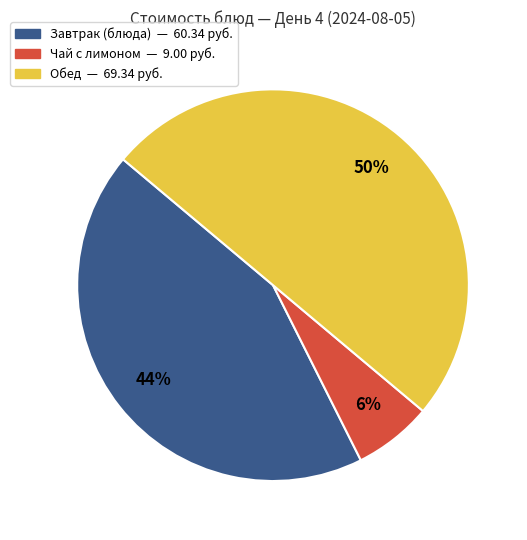

How many segments does this pie chart have?

3